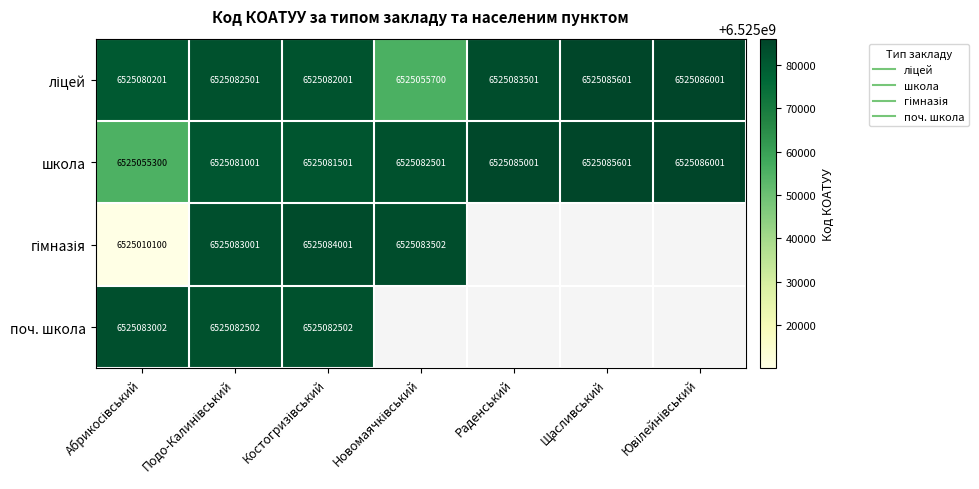

How many categories are shown in the chart?

7